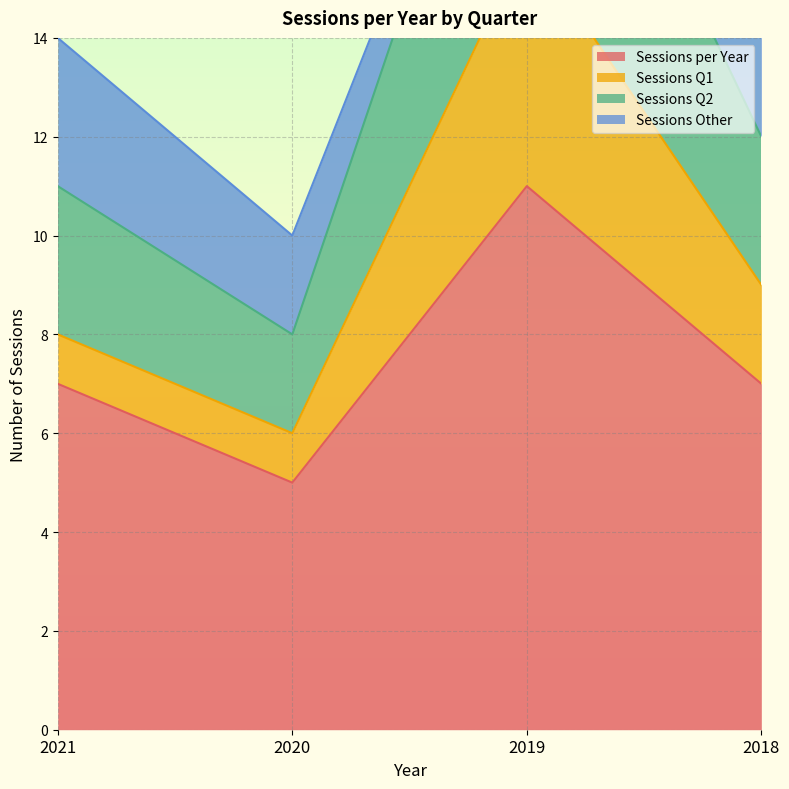

True or false: Sessions Q2 has more than 0 points higher than both neighbors.

True